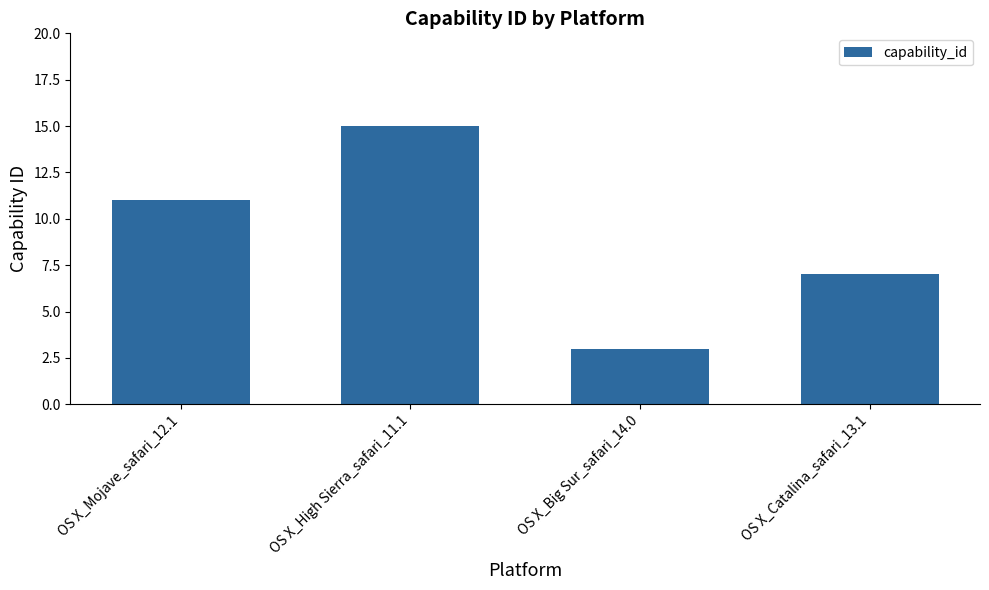

What is the average value?

9